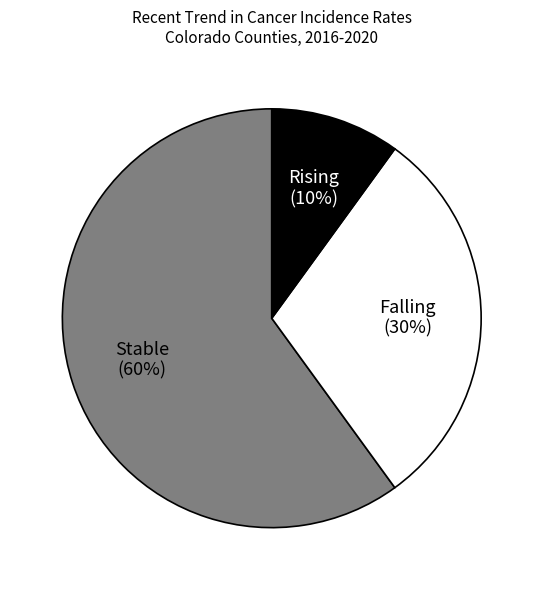

Is there any slice that represents more than half of the pie?

Yes